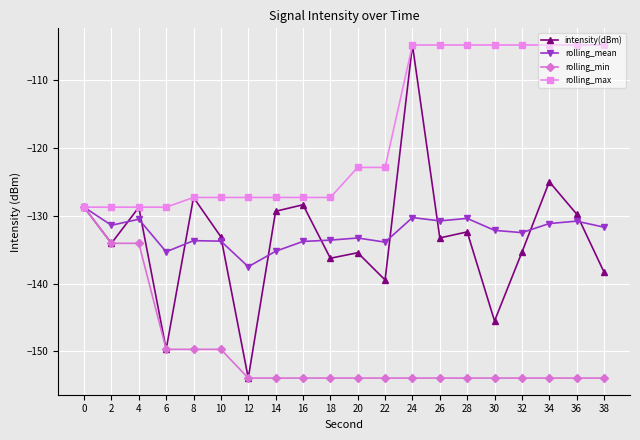

Which series has the widest spread of values?

intensity(dBm)